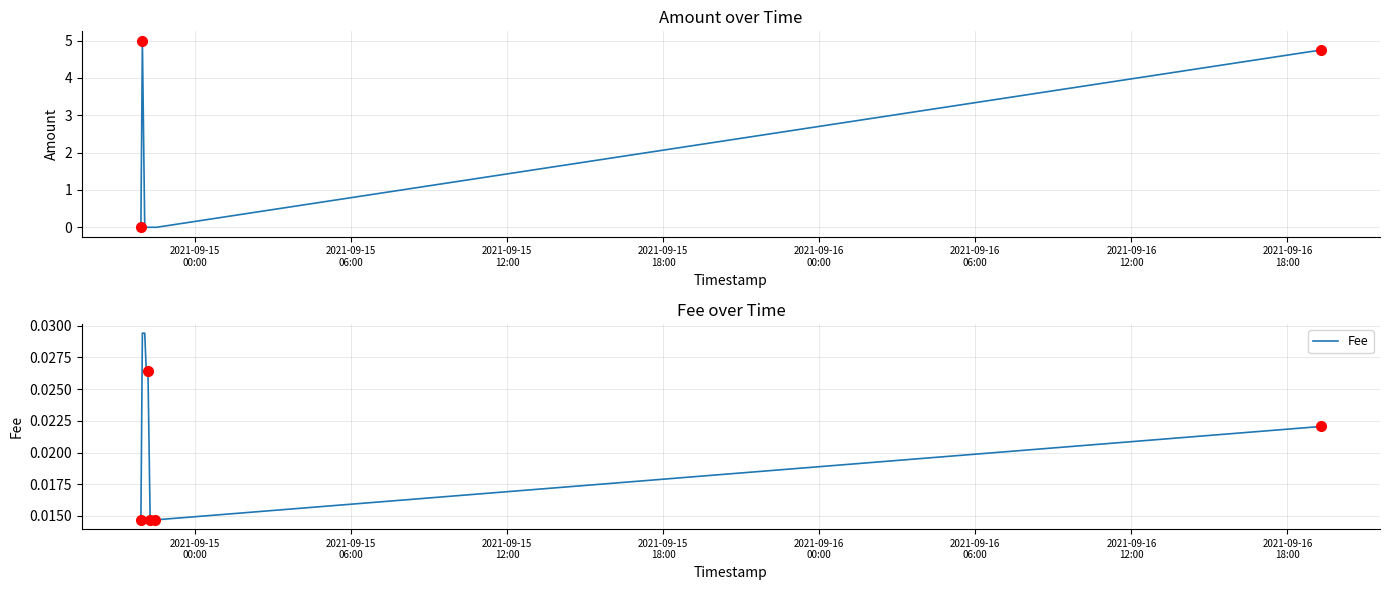

What is the difference between the second highest and minimum values in the Amount series?

4.8